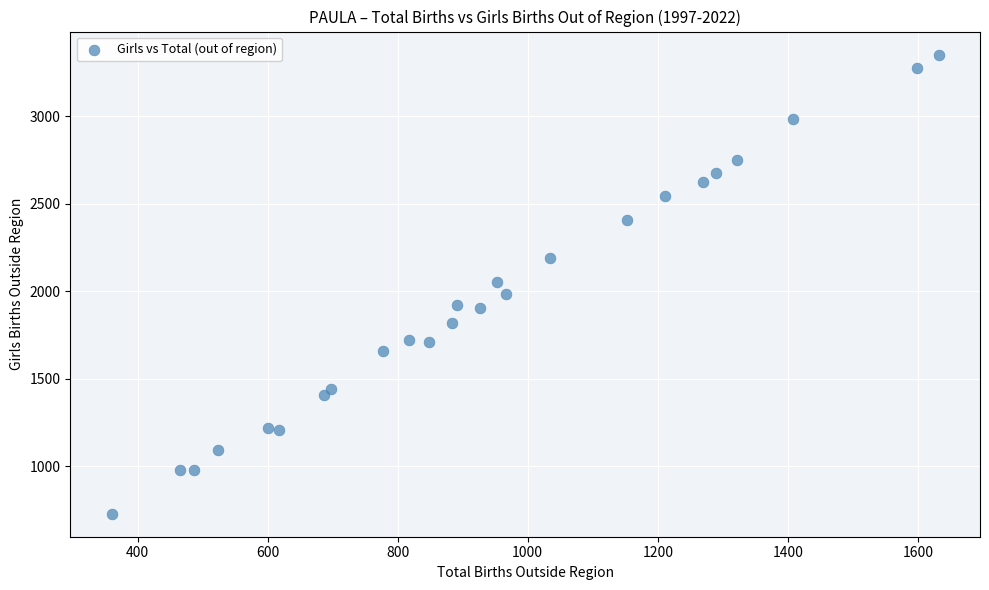

What is the range of Y values (max minus min)?

2626